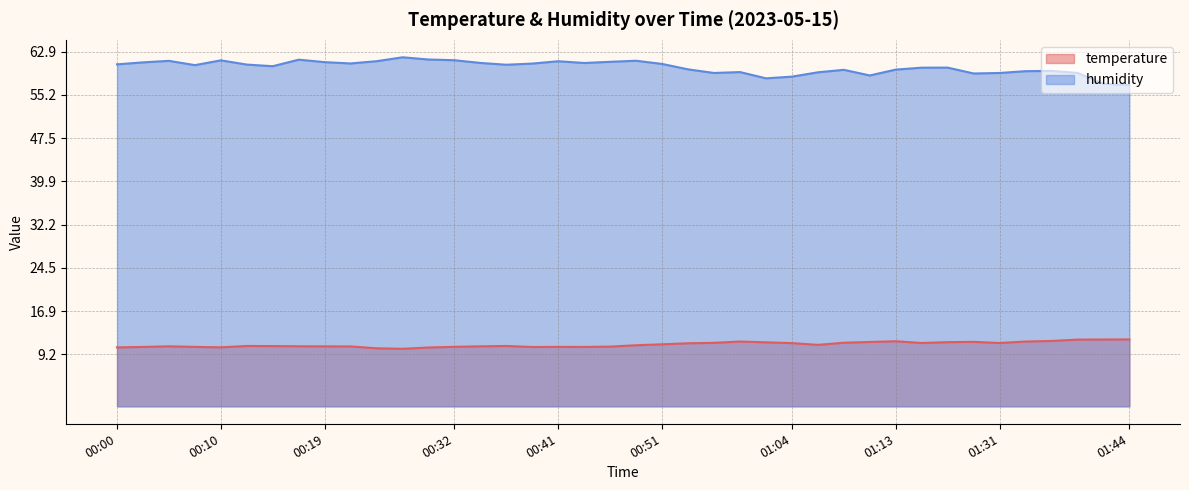

What is the label of the 32nd point from the right?

00:19